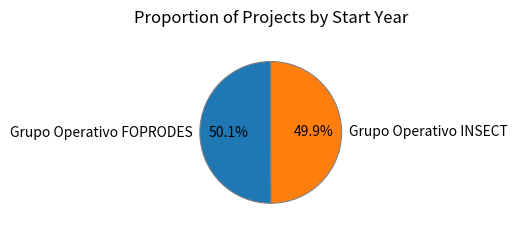

Combined, do Grupo Operativo FOPRODES and Grupo Operativo INSECT account for over 50%?

Yes